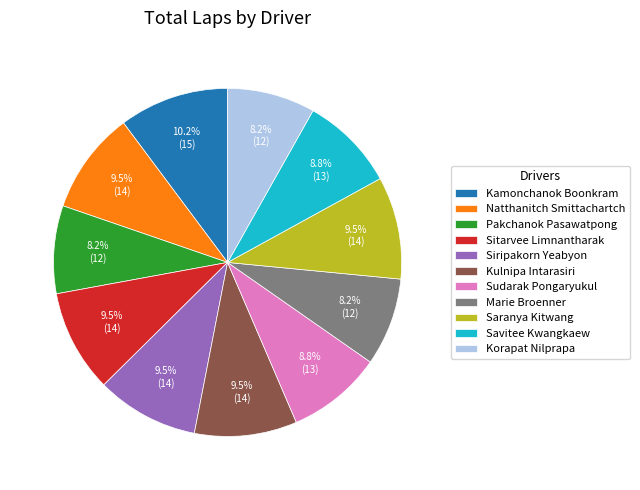

The Kamonchanok Boonkram slice represents 3% of the pie. True or false?

False